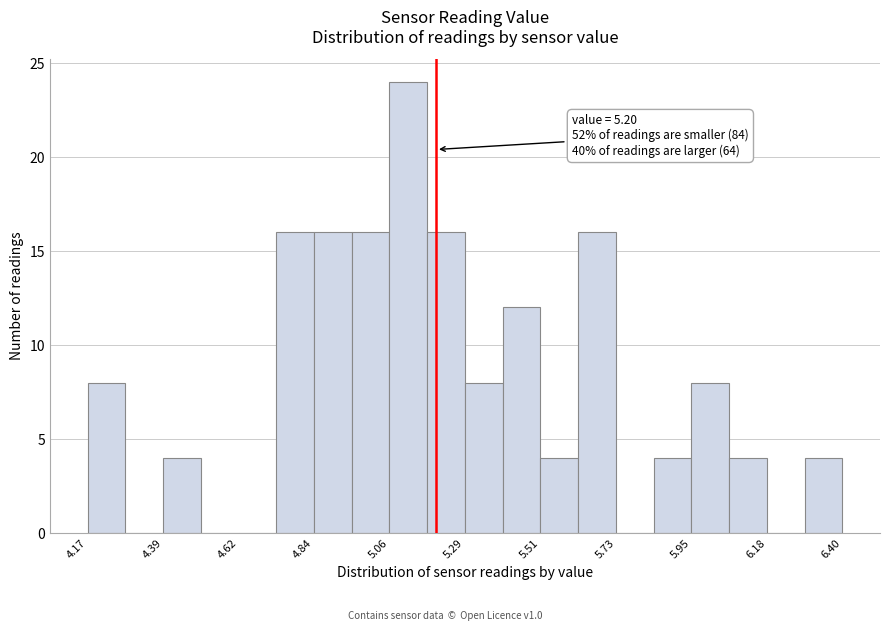

Read against the x-axis, roughly where is the centre of the tallest bar?

5.10